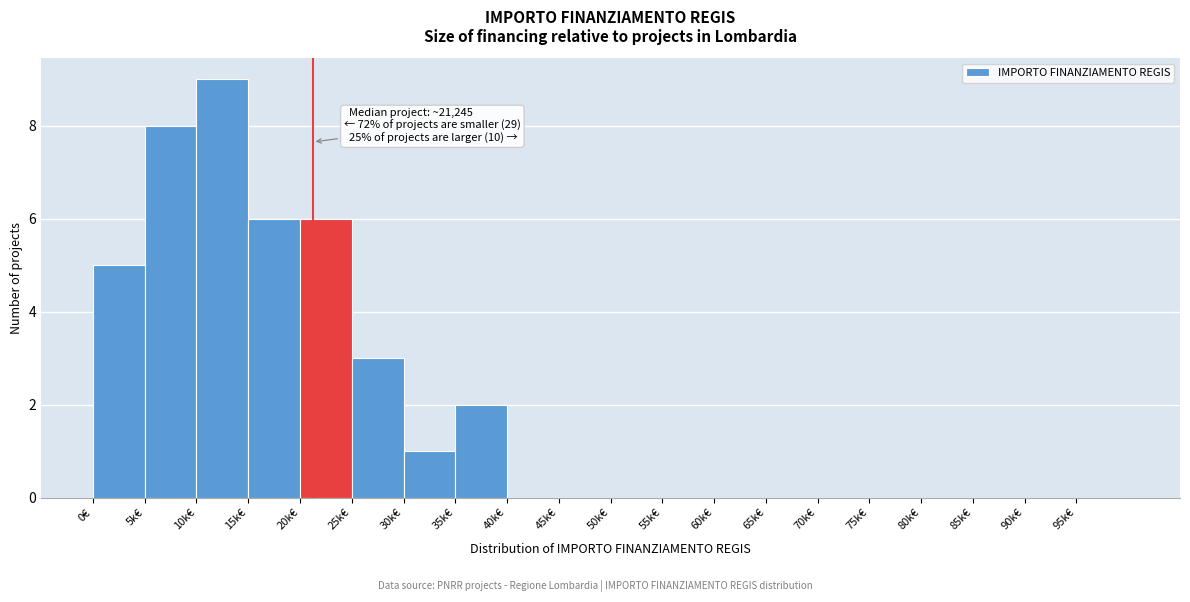

Reading right to left, transcribe all the data shown in this chart.

95k€=0	90k€=0	85k€=0	80k€=0	75k€=0	70k€=0	65k€=0	60k€=0	55k€=0	50k€=0	45k€=0	40k€=0	35k€=2	30k€=1	25k€=3	20k€=6	15k€=6	10k€=9	5k€=8	0€=5